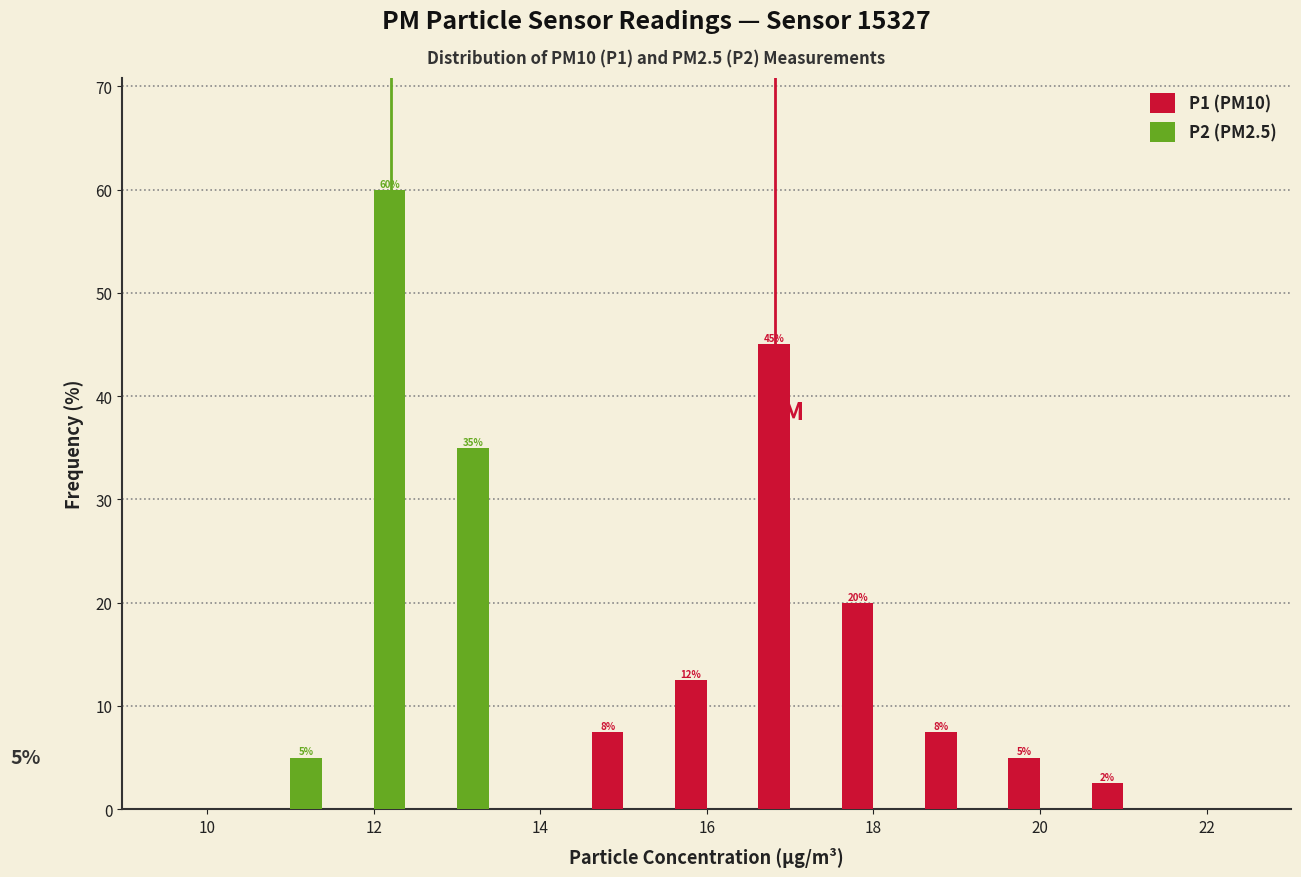

In the P2 (PM2.5) series, which range on the x-axis has the tallest bar?

11.5 to 12.5